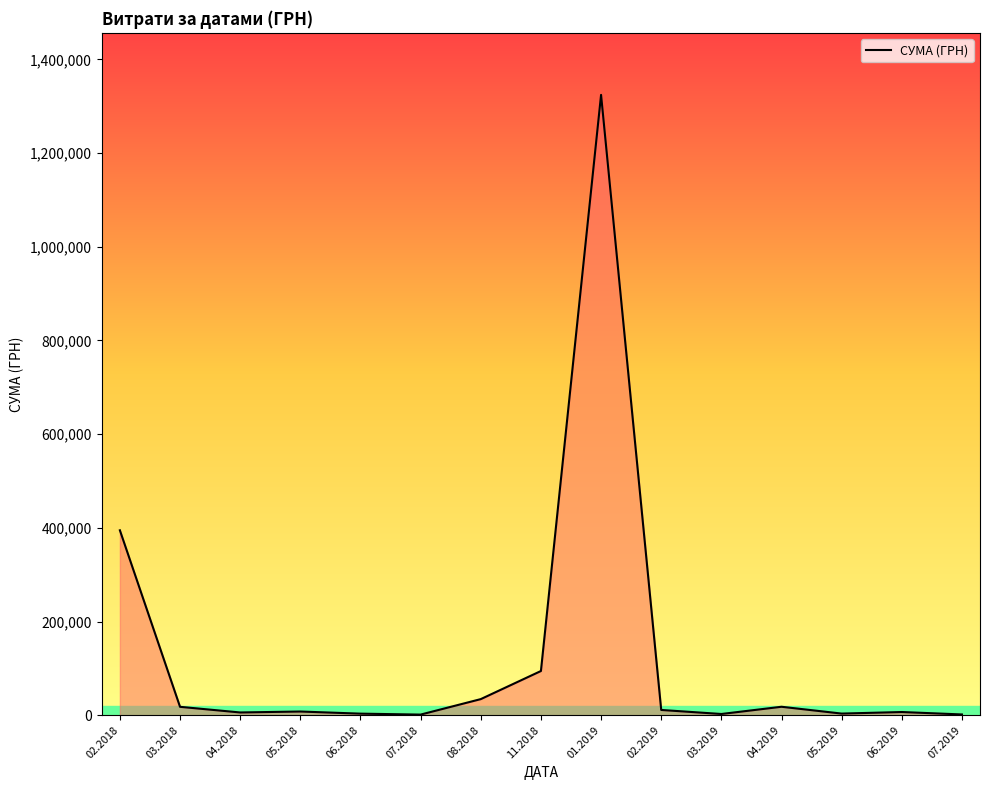

Is it true that the value at 08.2018 is 34330.0?

True